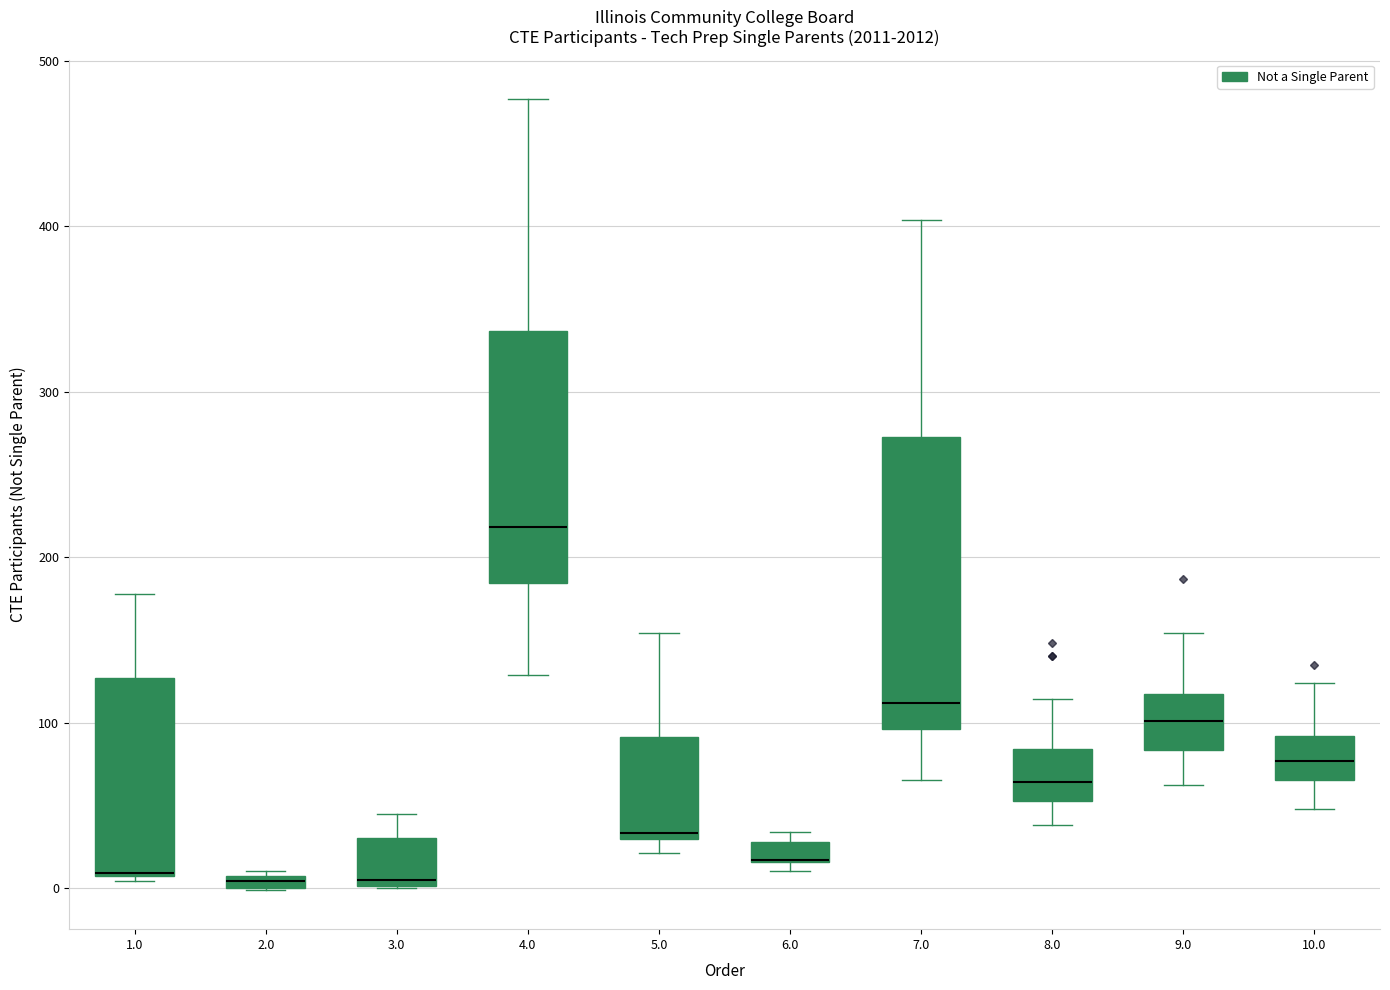

Which box is the tallest, from its lower edge to its upper edge?

7.0